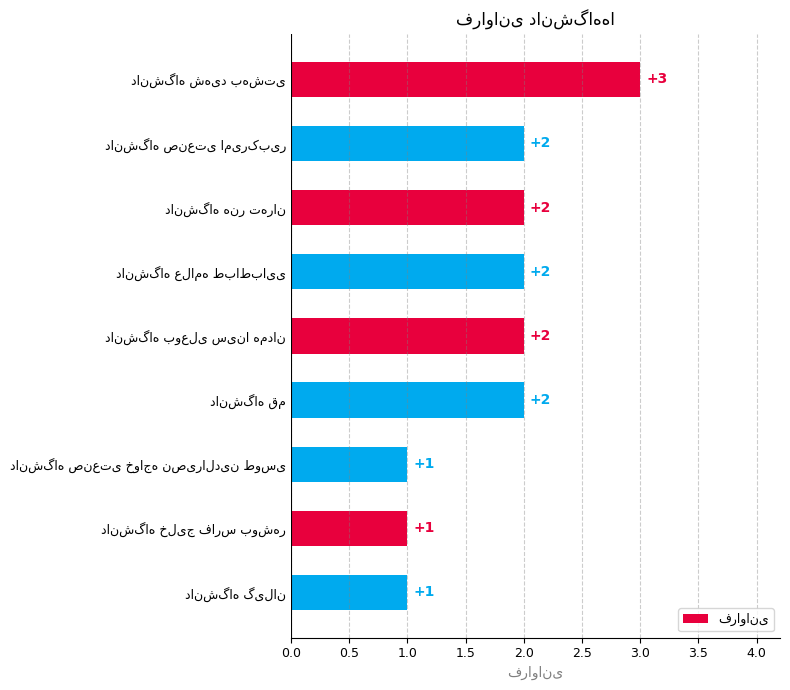

What is the greatest value displayed?

3